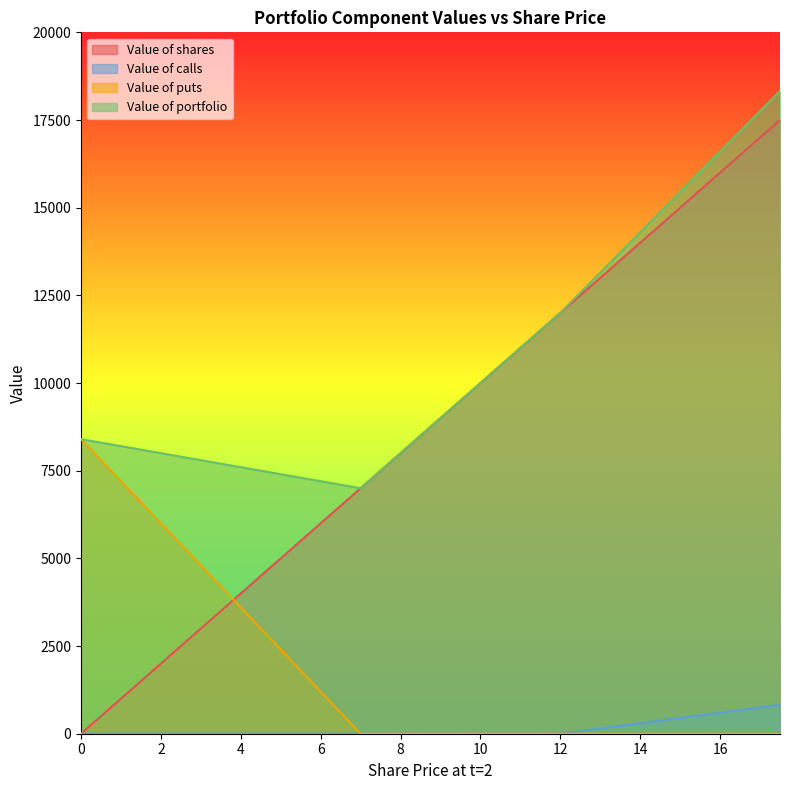

Which series has the largest range (max minus min)?

Value of shares